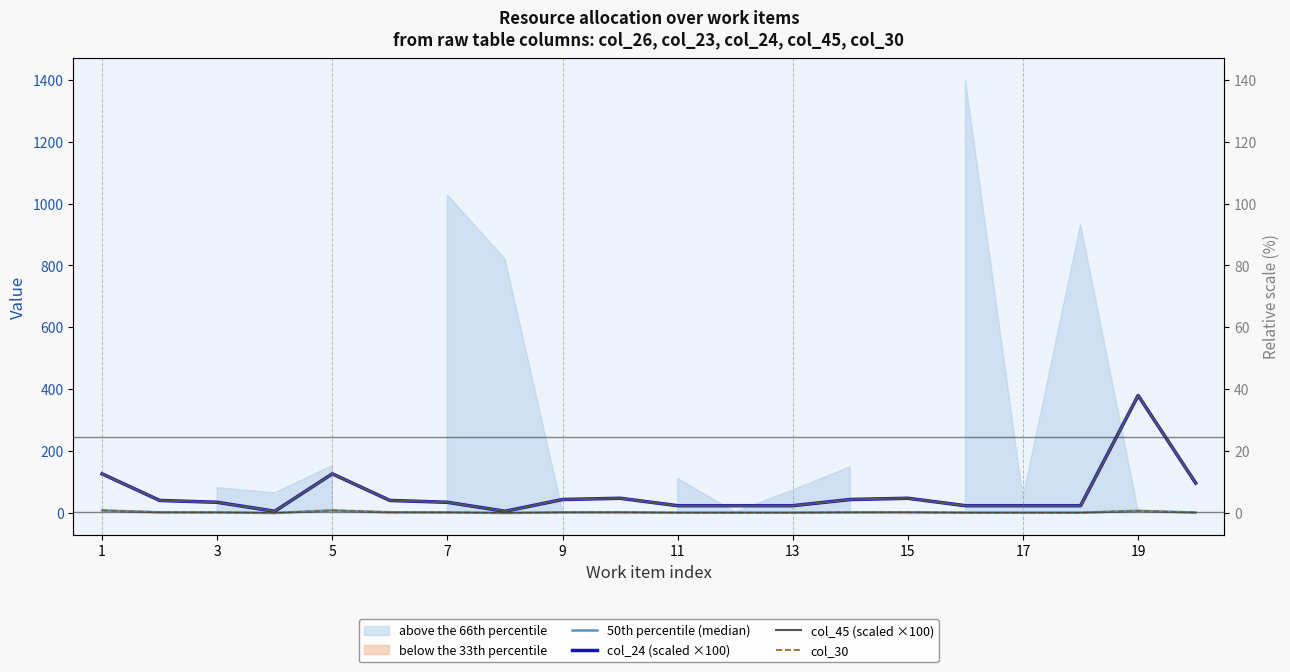

What is the difference between the 50th percentile (median) values at 1 and 11?

7.5